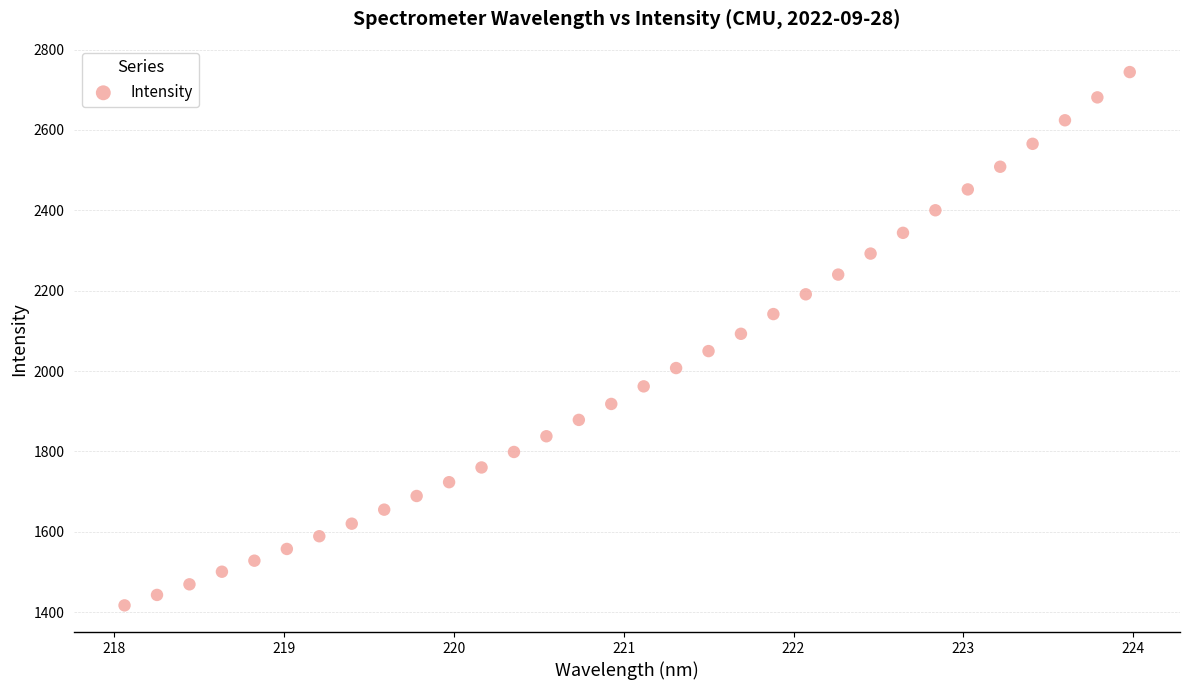

What is the range of X values (max minus min)?

5.9